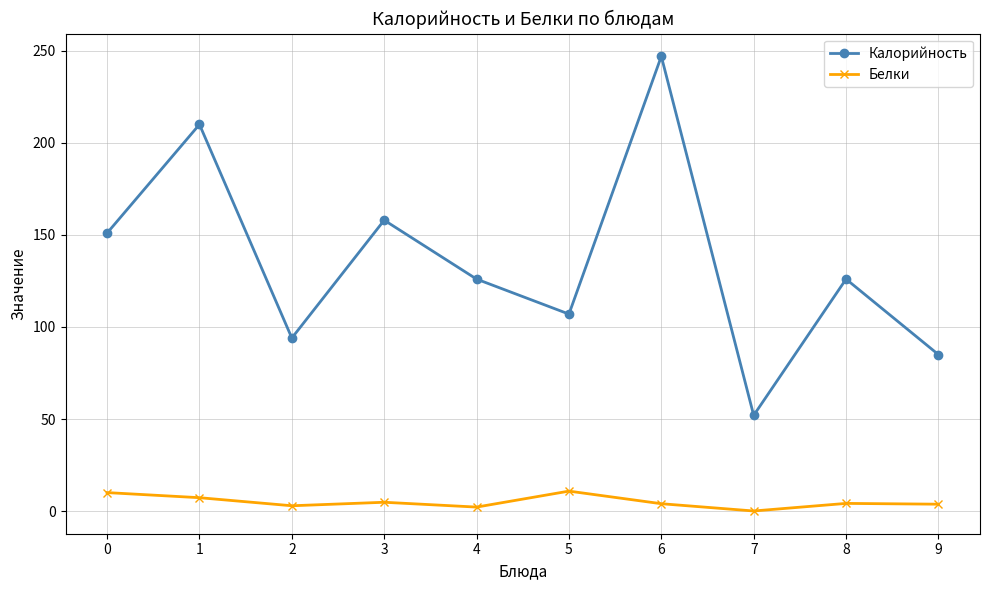

What is the minimum value shown in the chart?

0.1